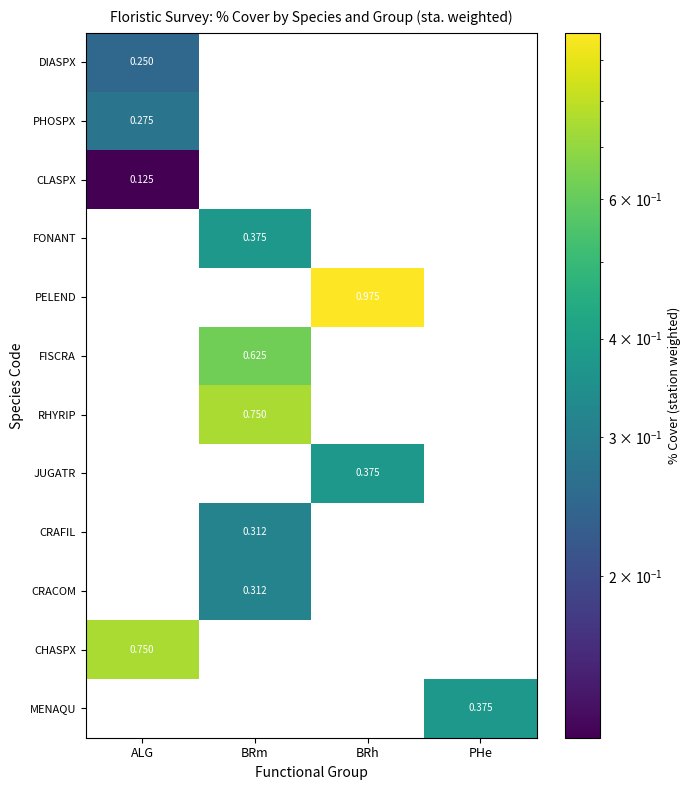

Which series has the largest total across all categories?

PELEND